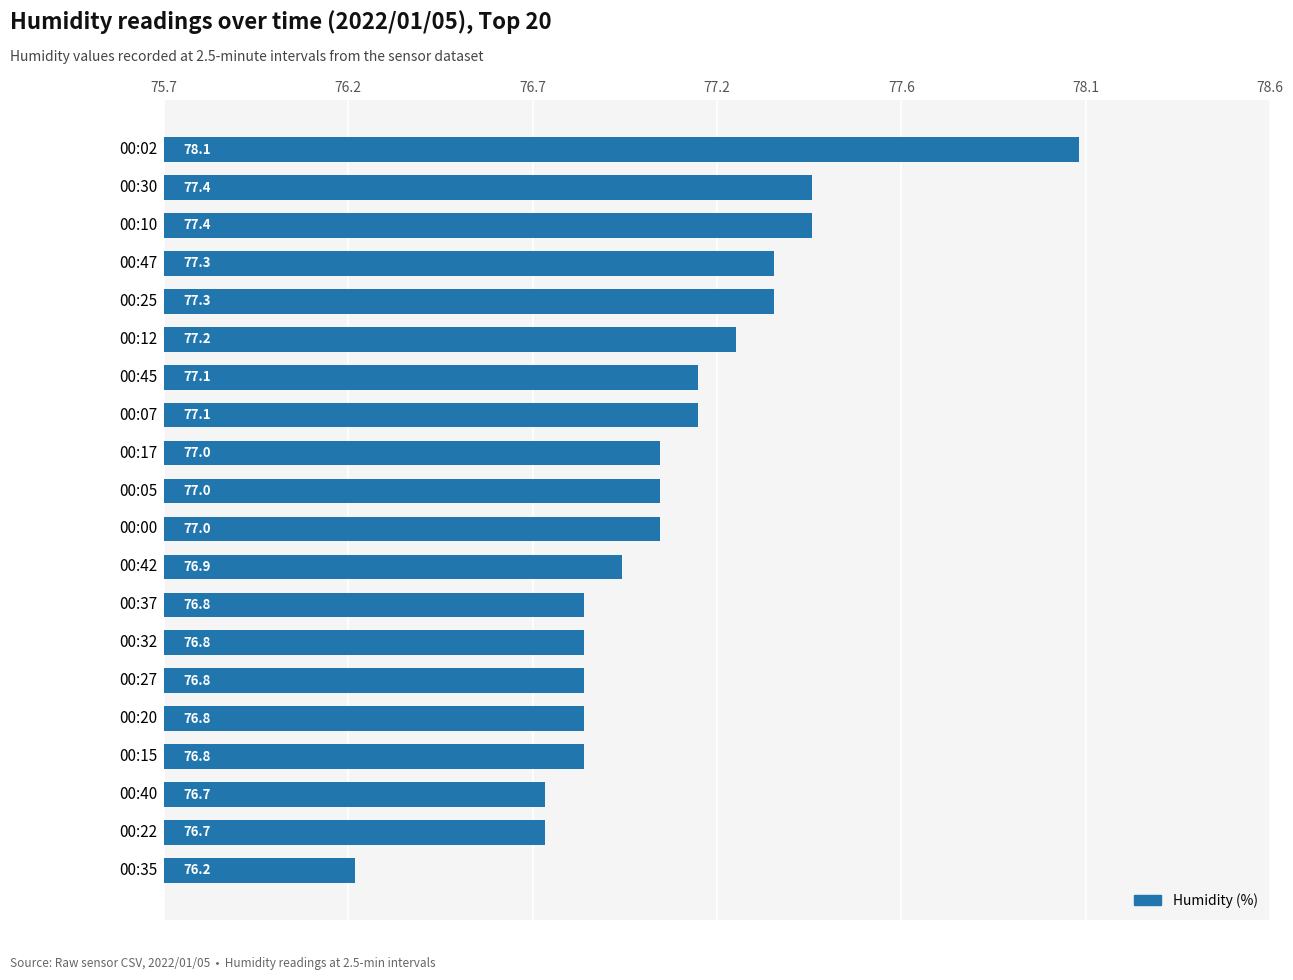

Does the chart contain any negative values?

No